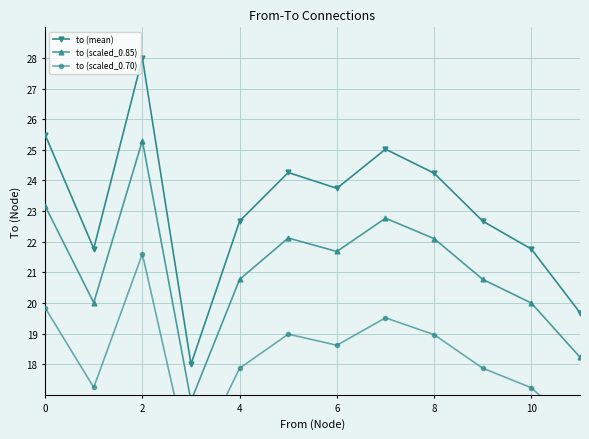

Which series has the largest range (max minus min)?

to (mean)